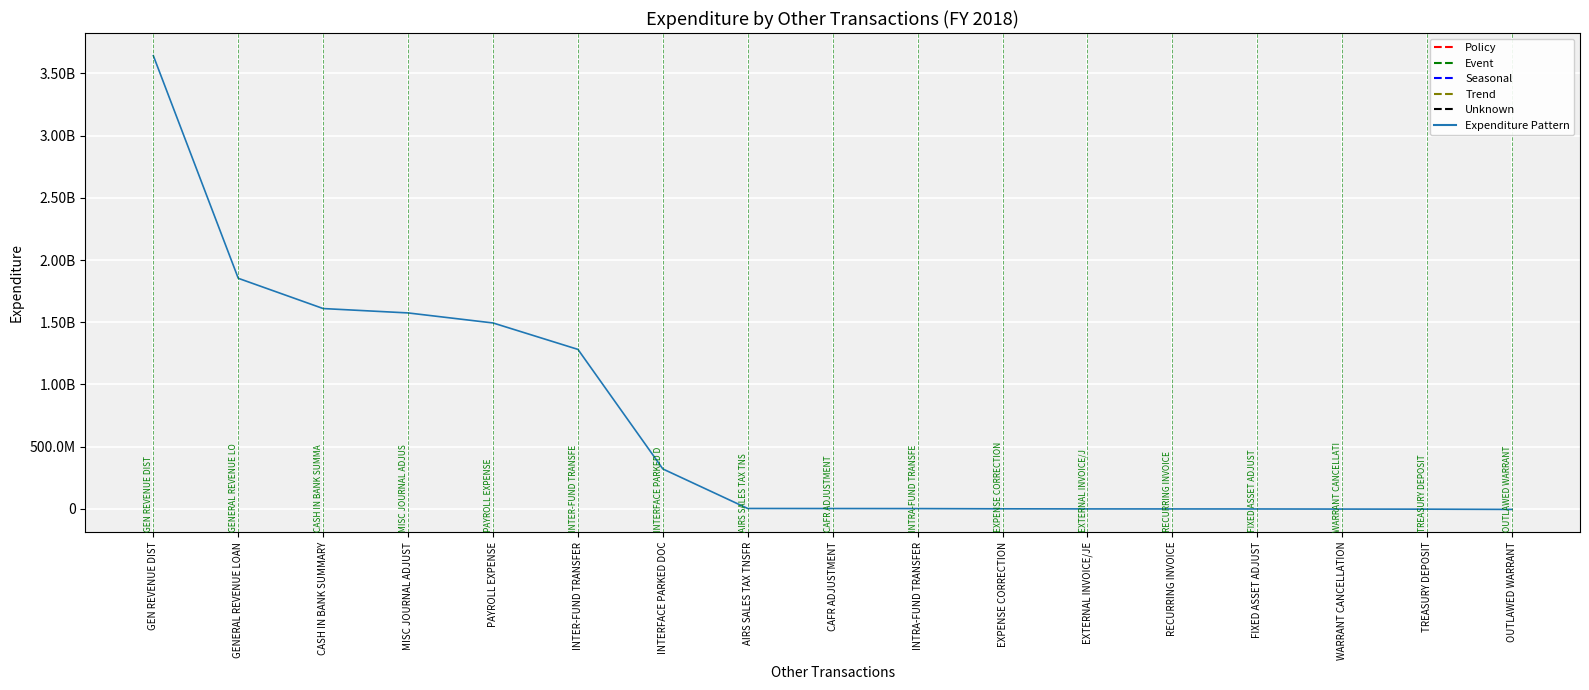

Does the chart display data point markers on the line(s)?

No